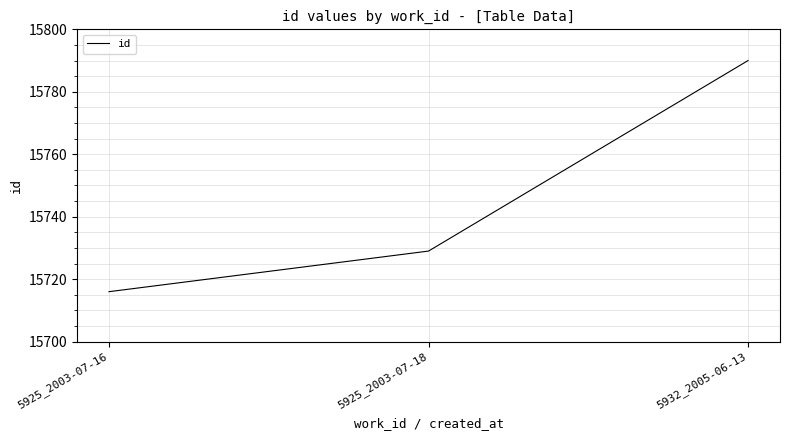

Rank the categories by value from lowest to highest.

5925_2003-07-16, 5925_2003-07-18, 5932_2005-06-13